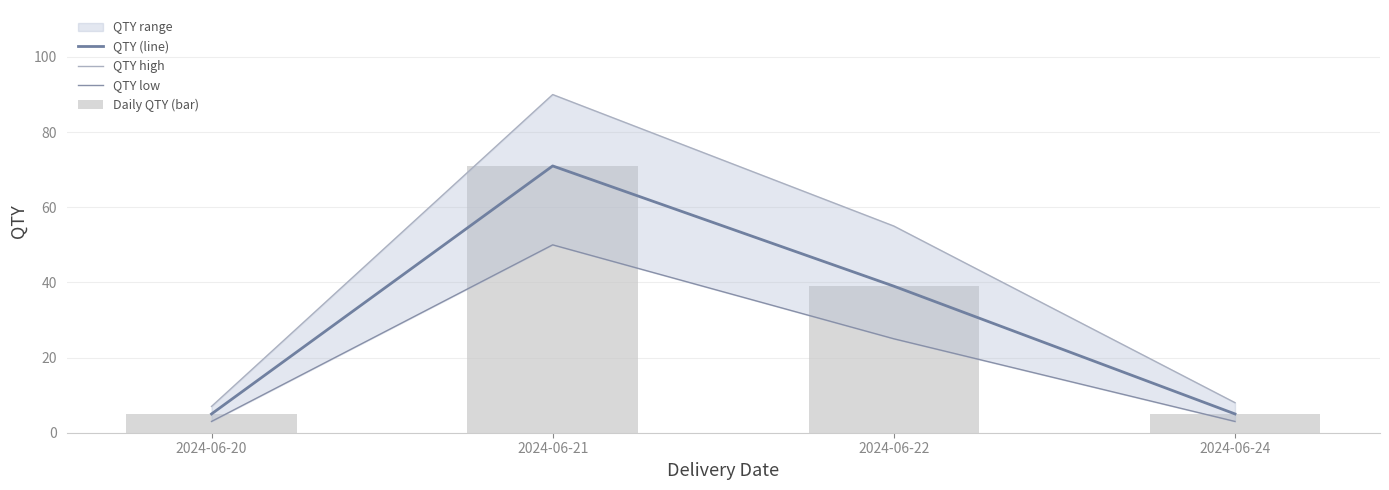

At which category is the sum across all series the highest?

2024-06-21